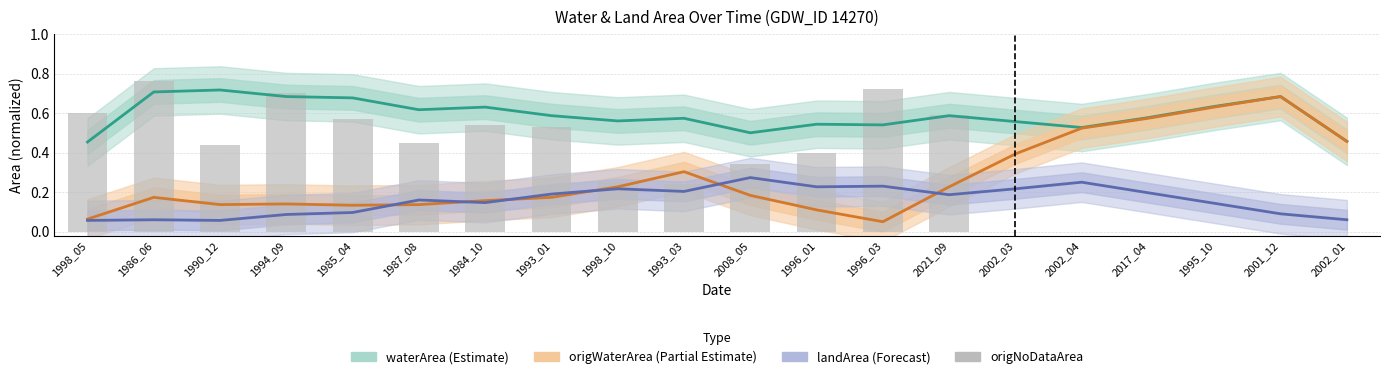

Reading left to right, what are all the values shown in this chart?

waterArea (Estimate): 0.5	0.7	0.7	0.7	0.7	0.6	0.6	0.6	0.6	0.6	0.5	0.5	0.5	0.6	0.6	0.5	0.6	0.6	0.7	0.5
origWaterArea (Partial Estimate): 0.1	0.2	0.1	0.1	0.1	0.1	0.2	0.2	0.2	0.3	0.2	0.1	0.1	0.2	0.4	0.5	0.6	0.6	0.7	0.5
landArea (Forecast): 0.1	0.1	0.1	0.1	0.1	0.2	0.1	0.2	0.2	0.2	0.3	0.2	0.2	0.2	0.2	0.2	0.2	0.1	0.1	0.1
origNoDataArea: 0.6	0.8	0.4	0.7	0.6	0.5	0.5	0.5	0.2	0.2	0.3	0.4	0.7	0.6	0.0	0.0	0.0	0.0	0.0	0.0